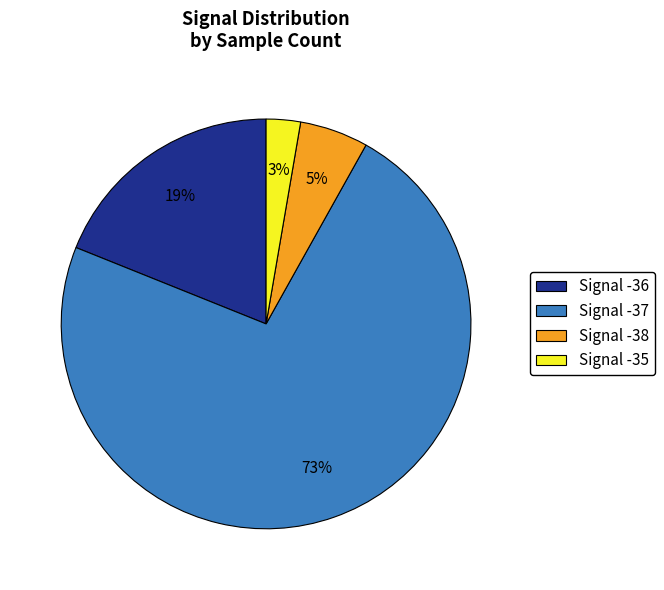

The Signal -38 slice represents 11% of the pie. True or false?

False